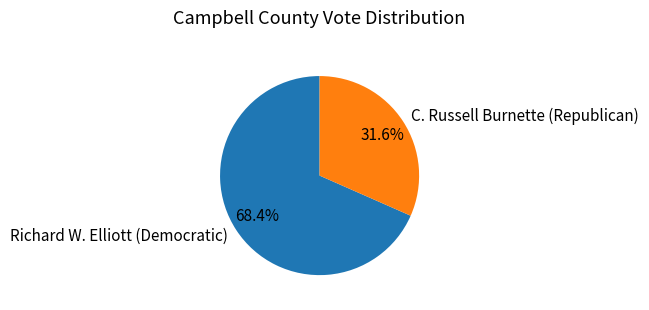

How many slices are in this pie chart?

2